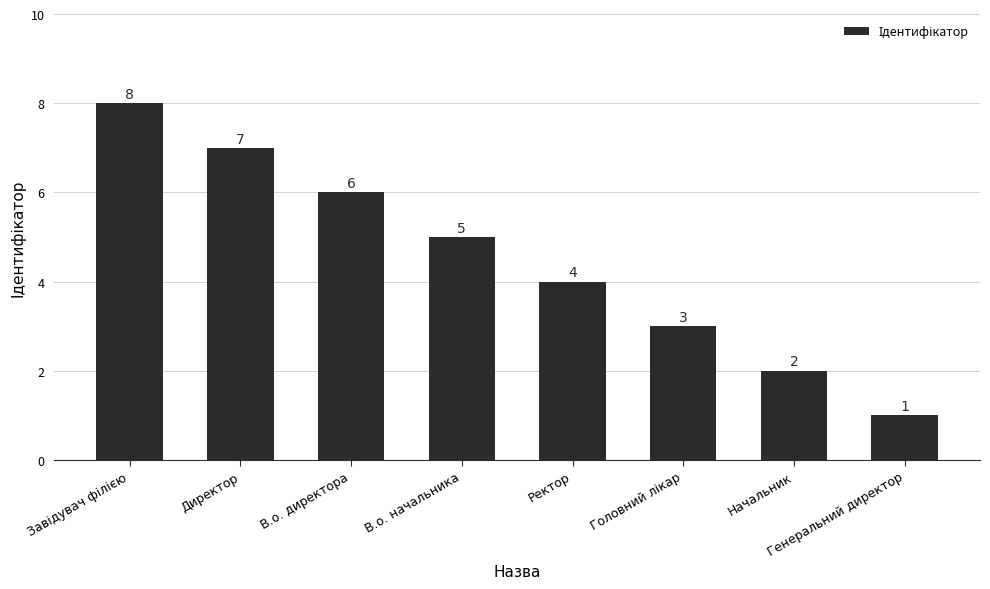

What is the smallest value displayed?

1